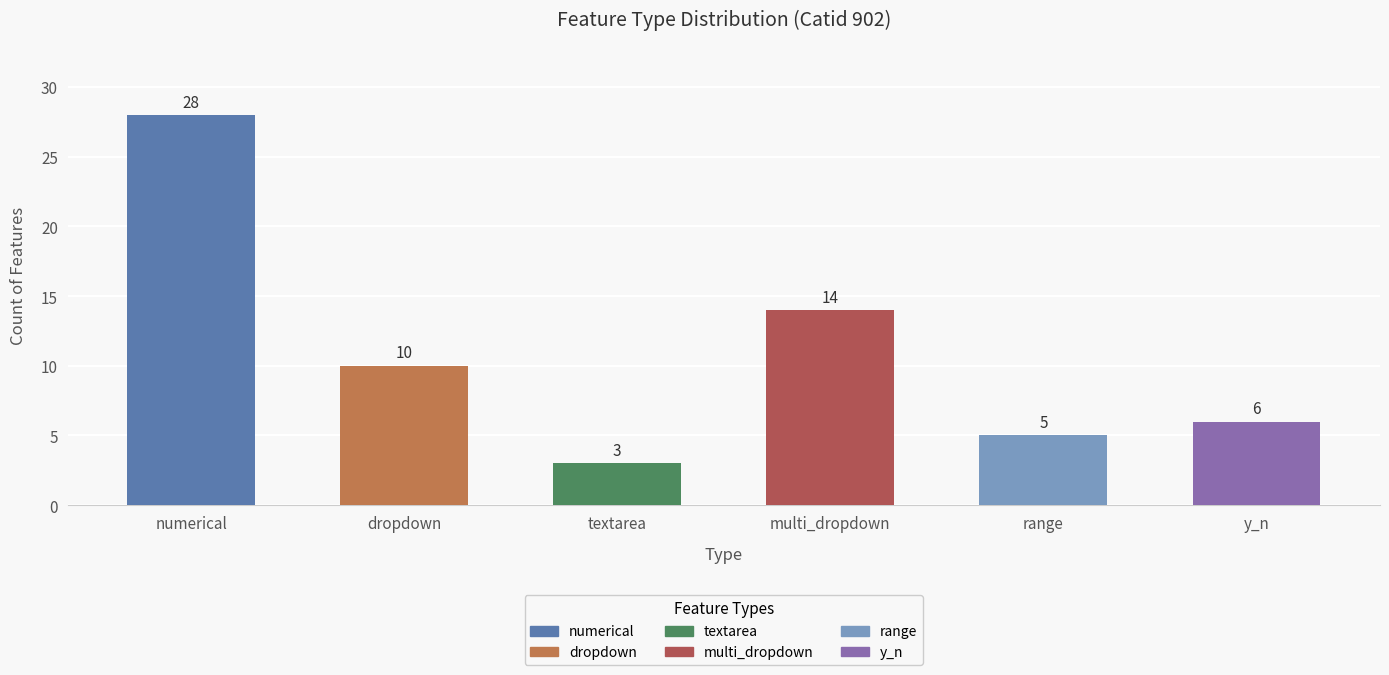

Reading left to right, transcribe all the data shown in this chart.

numerical=28	dropdown=10	textarea=3	multi_dropdown=14	range=5	y_n=6